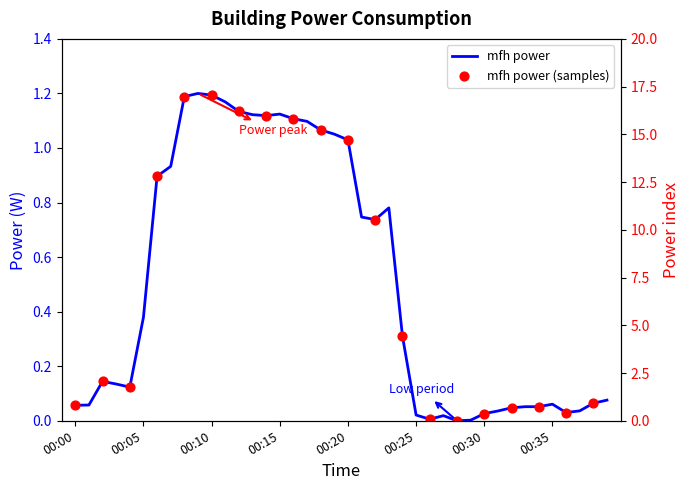

Between 00:13 and 00:17, which is larger?

00:13